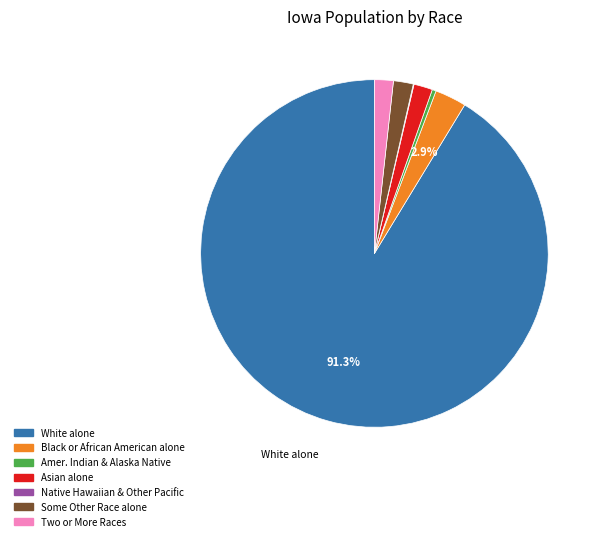

Does any single category account for the majority?

Yes